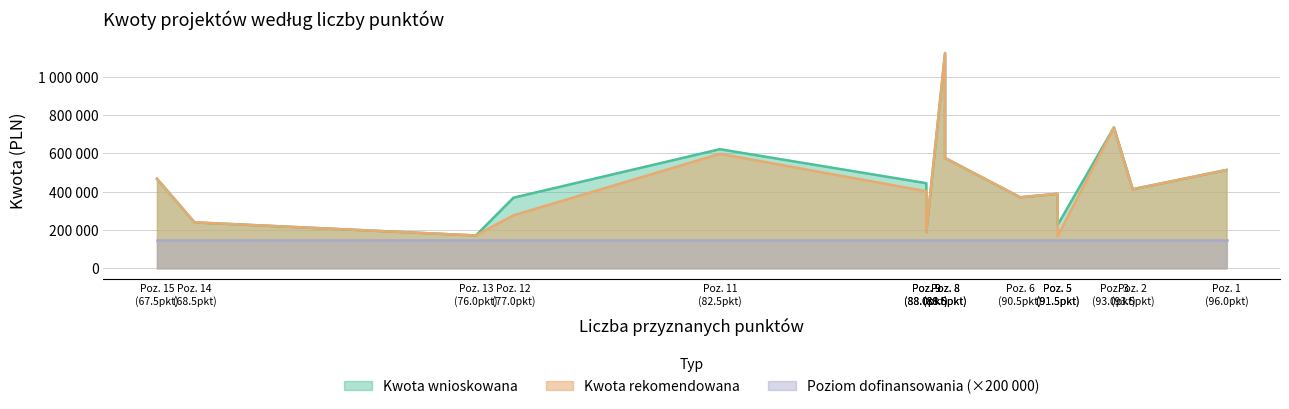

True or false: Kwota rekomendowana has a value of 168121.9 at 5.

True